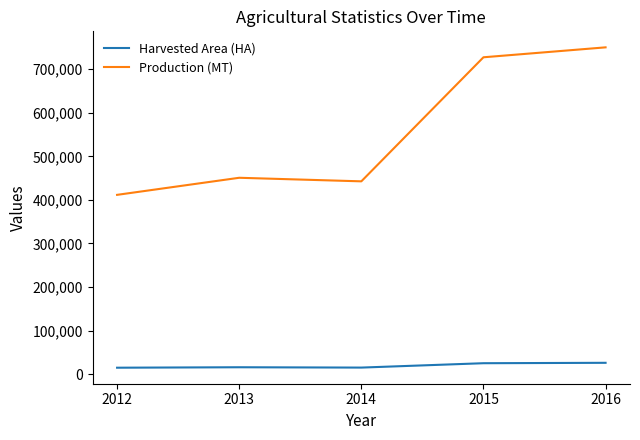

Between 2012 and 2015, which series saw the biggest shift?

Production (MT)